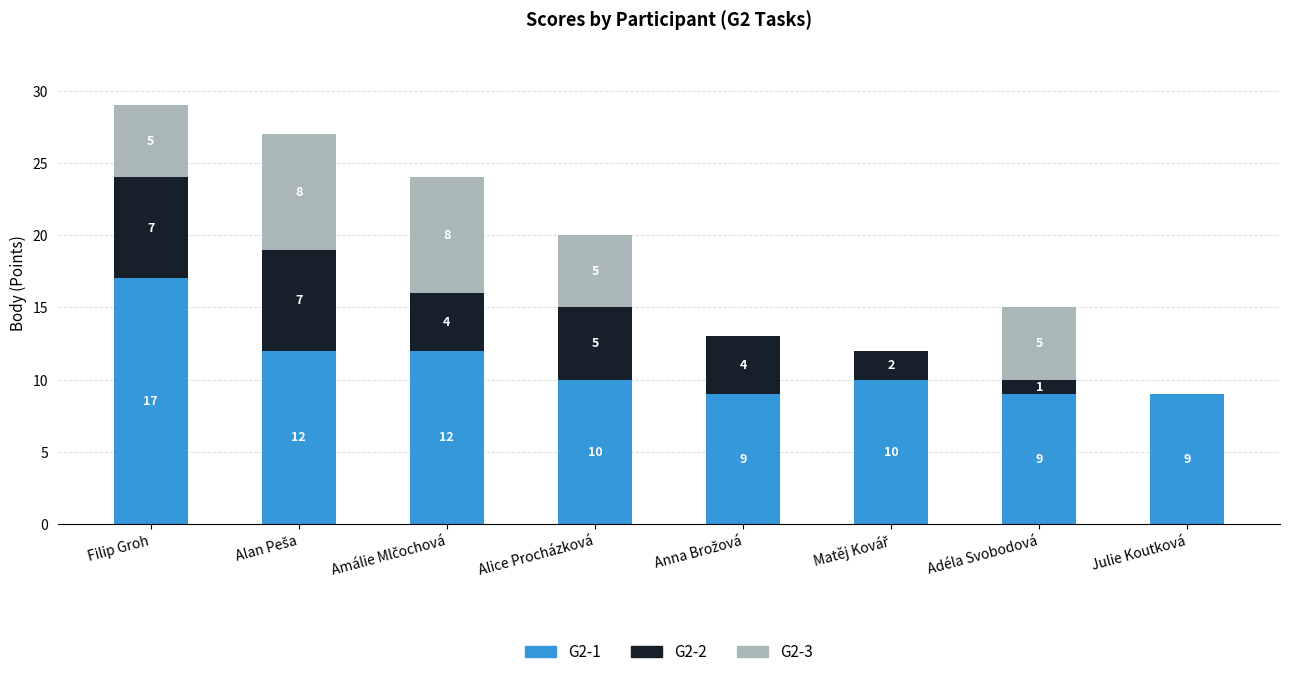

Is it true that G2-1 equals 2 at Julie Koutková?

False